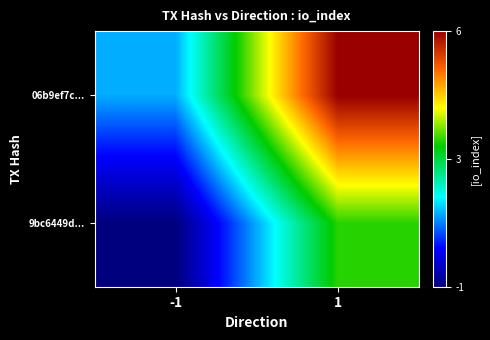

Reading left to right, transcribe all the data shown in this chart.

9bc6449d...: -1=0	1=4
06b9ef7c...: -1=2	1=7